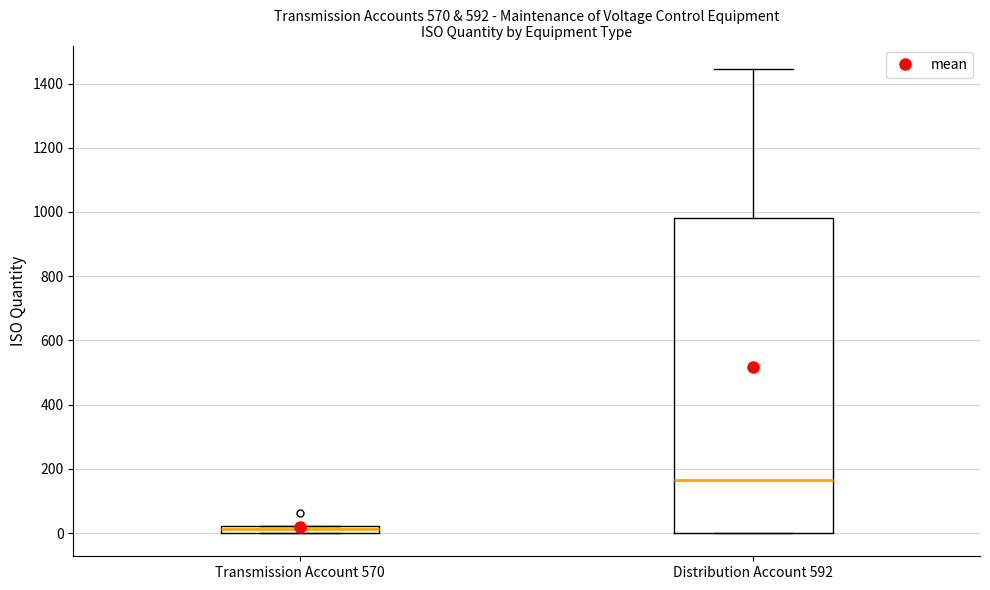

Where is the lower edge of the box for Transmission Account 570 on the y-axis? The values are not printed on the chart, so give them approximately, as read against the axis.

0